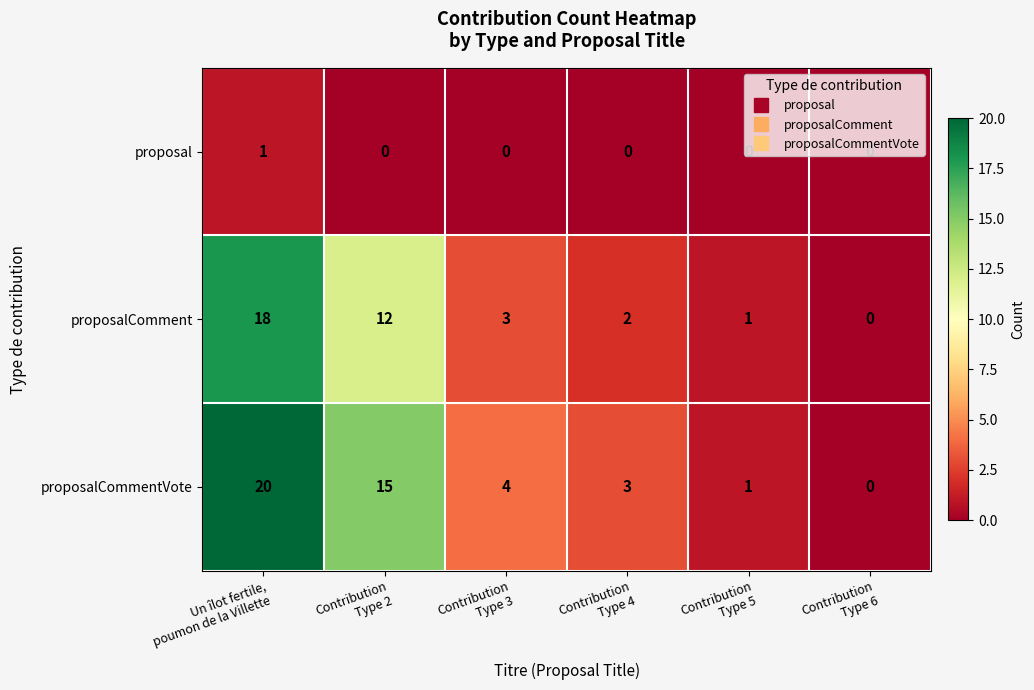

What is the greatest value displayed?

20